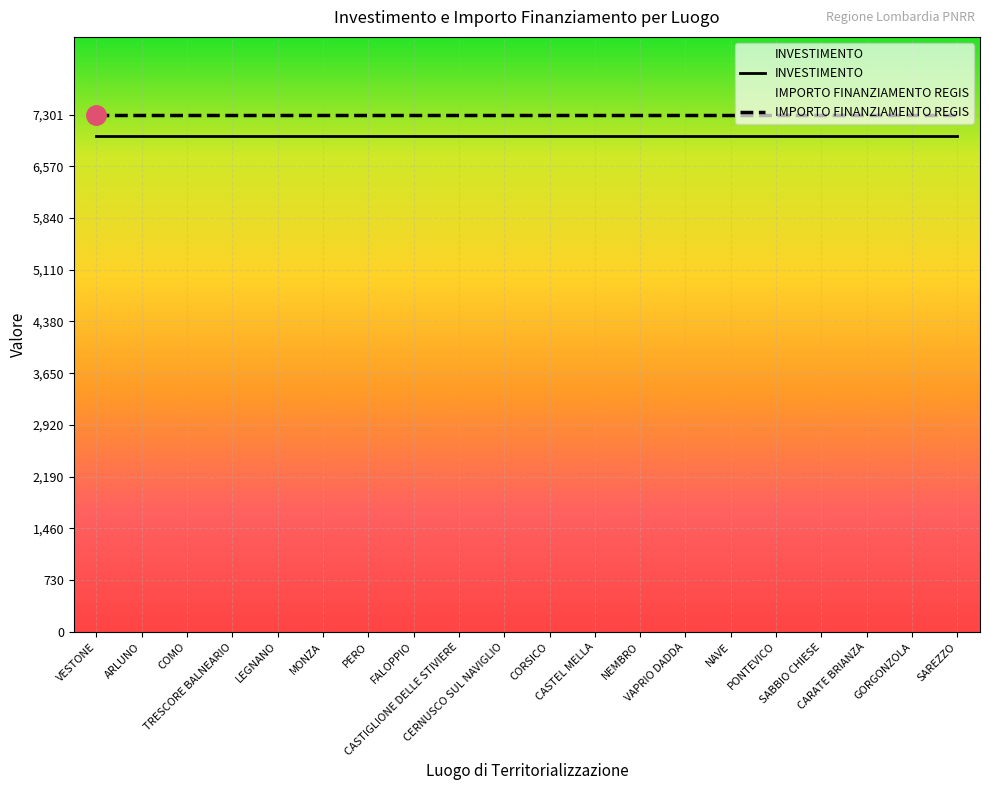

Between NEMBRO and VAPRIO DADDA, which series saw the biggest shift?

INVESTIMENTO